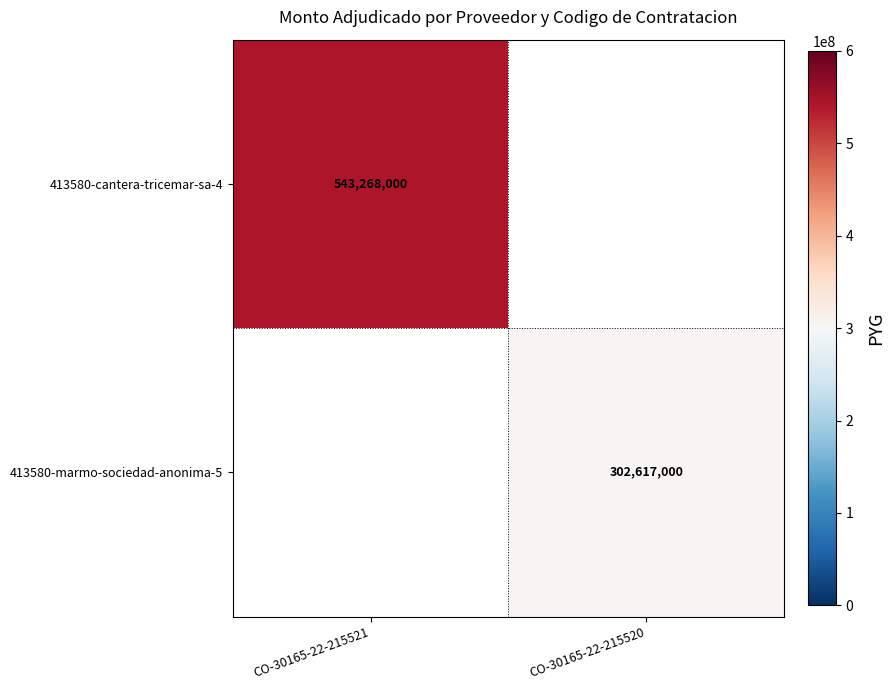

True or false: 413580-cantera-tricemar-sa-4 has a value of 543268000 at CO-30165-22-215521.

True